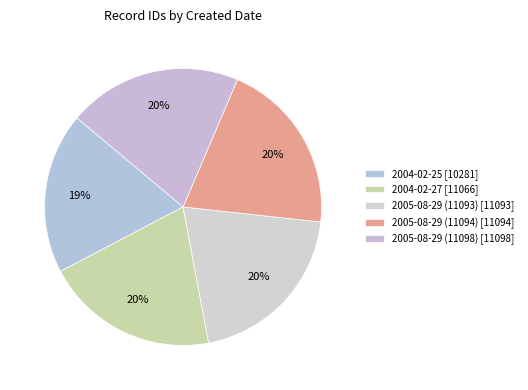

To the nearest percent, what is the combined percentage of 2004-02-27 and 2004-02-25?

39%